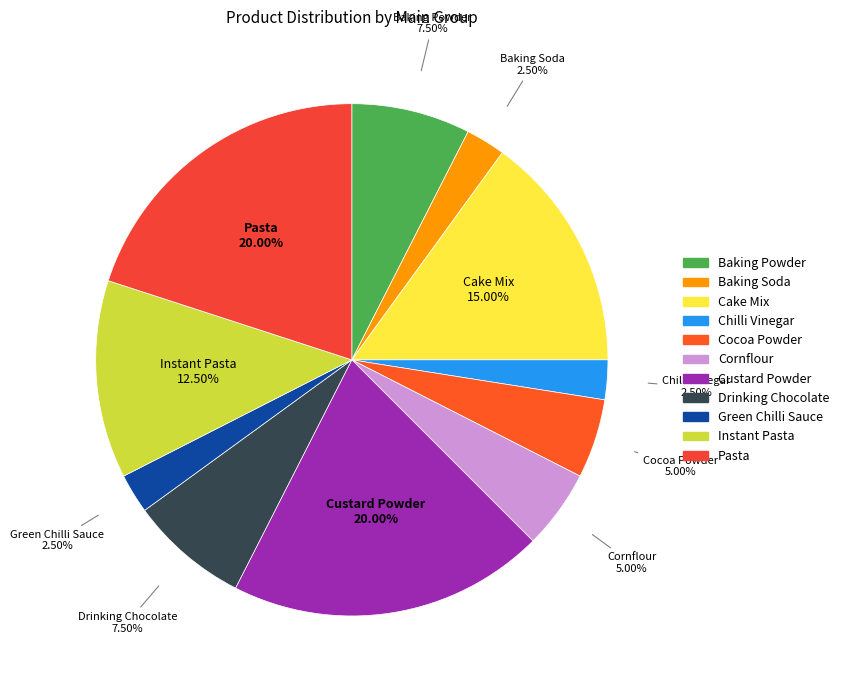

Between Baking Powder and Custard Powder, which is larger?

Custard Powder